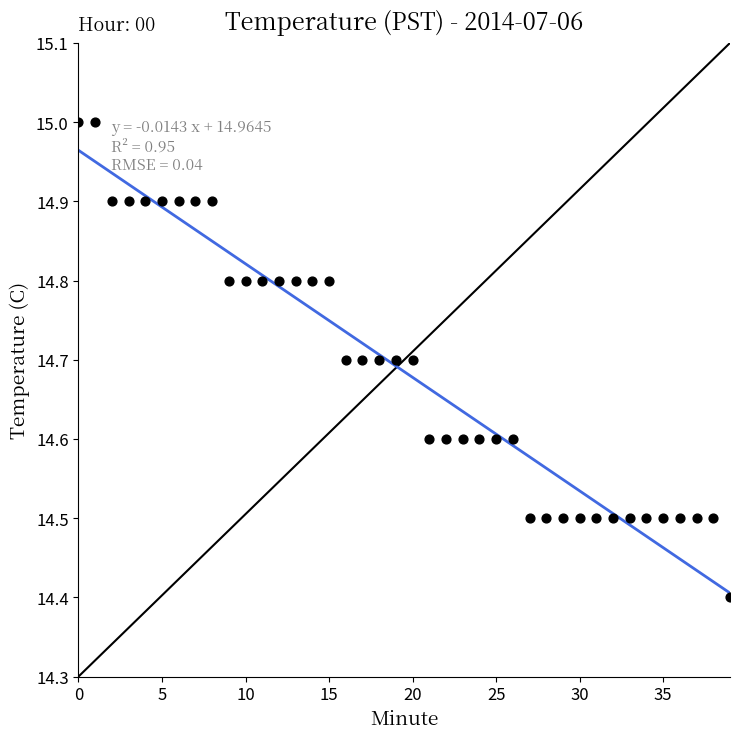

What Y value in the scatter plot is closest to 14?

14.4